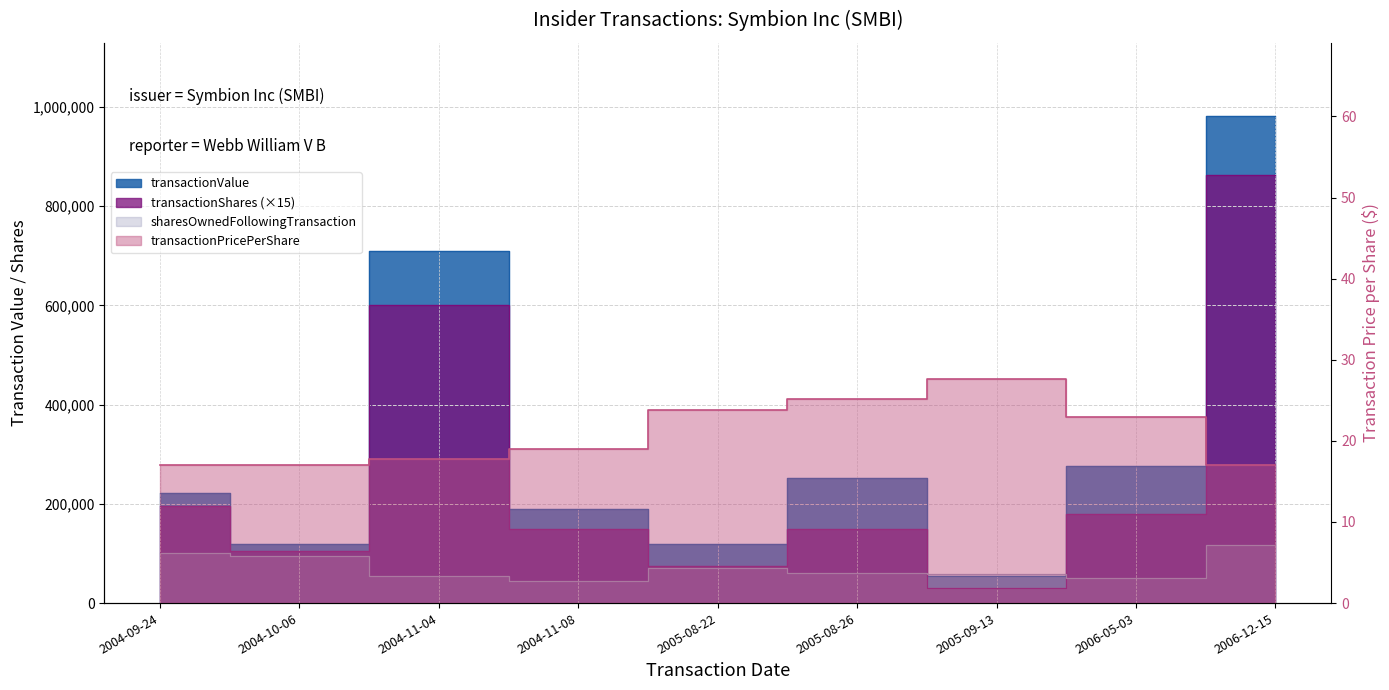

Reading right to left, extract all data points from this chart.

transactionValue: 982191.0	275400.0	55266.0	251250.0	118783.0	190000.0	710000.0	119000.0	221000.0
transactionShares: 863085.0	180000.0	30000.0	150000.0	75000.0	150000.0	600000.0	105000.0	195000.0
sharesOwnedFollowingTransaction: 117500.0	49977.0	58303.0	60303.0	70303.0	44172.0	54172.0	94172.0	101172.0
transactionPricePerShare: 17.1	22.9	27.6	25.1	23.8	19.0	17.8	17.0	17.0